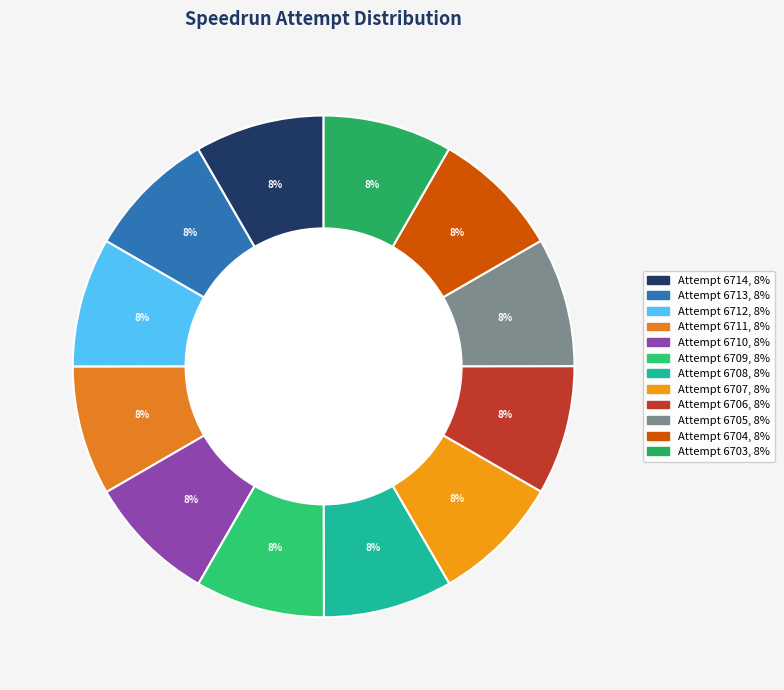

Count the number of slices in the pie.

12